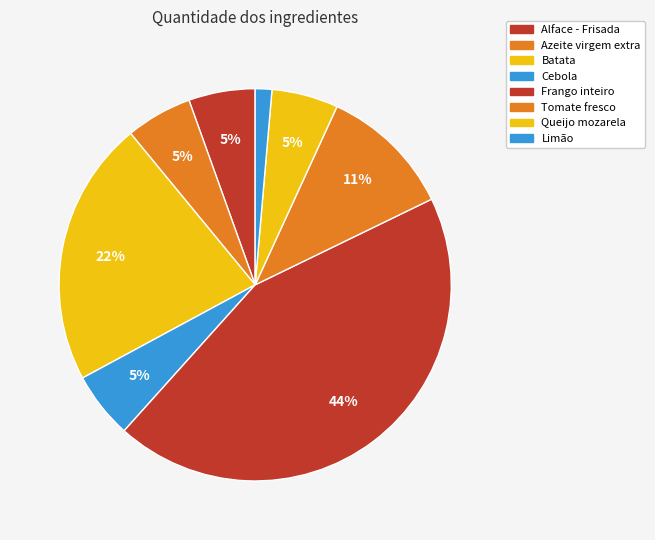

How many slices are in this pie chart?

8